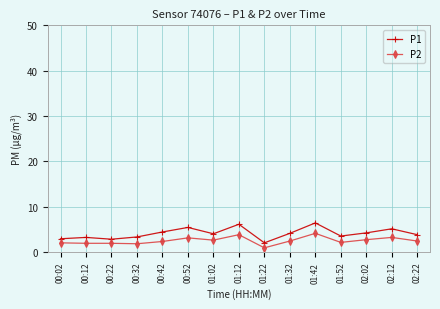

Is it true that P2 equals 2.1 at 01:52?

True